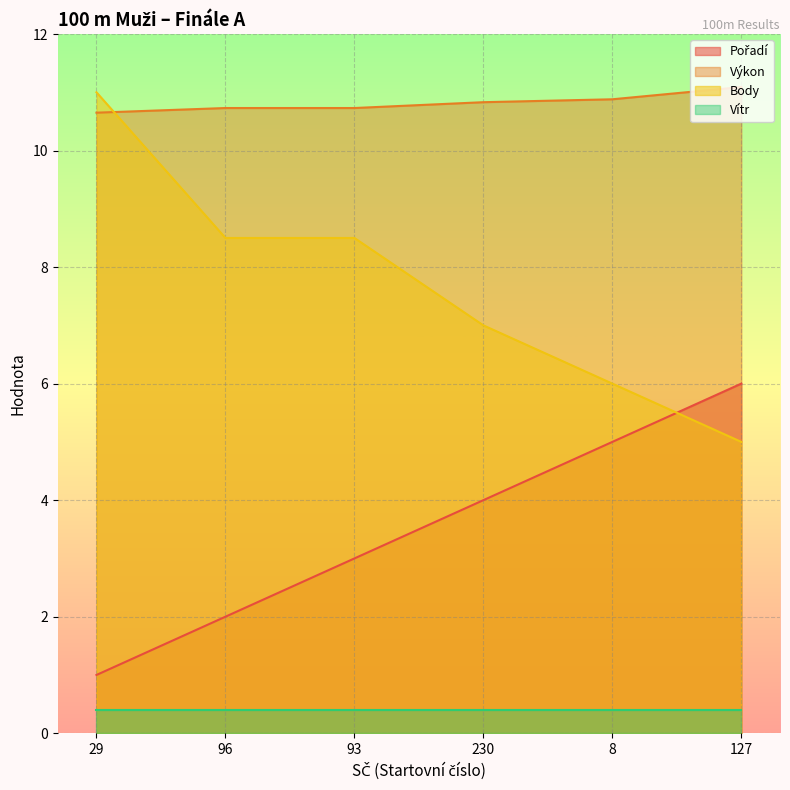

What is the lowest value of the Výkon series?

10.7